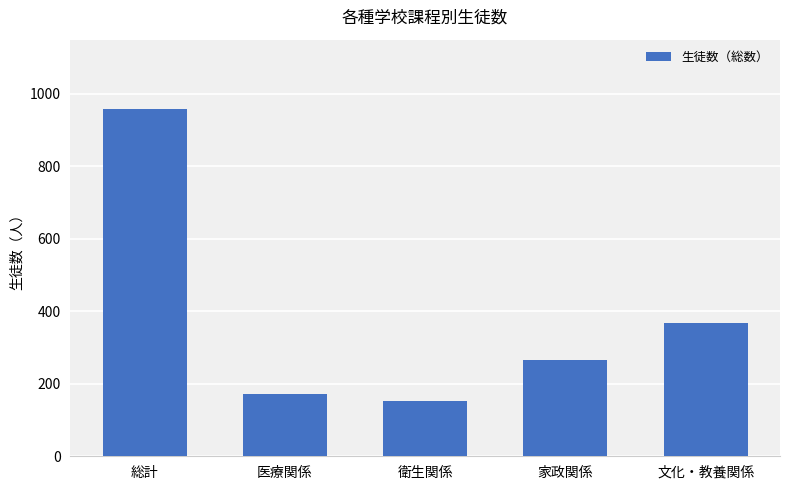

Is it true that the value at 文化・教養関係 is 367?

True